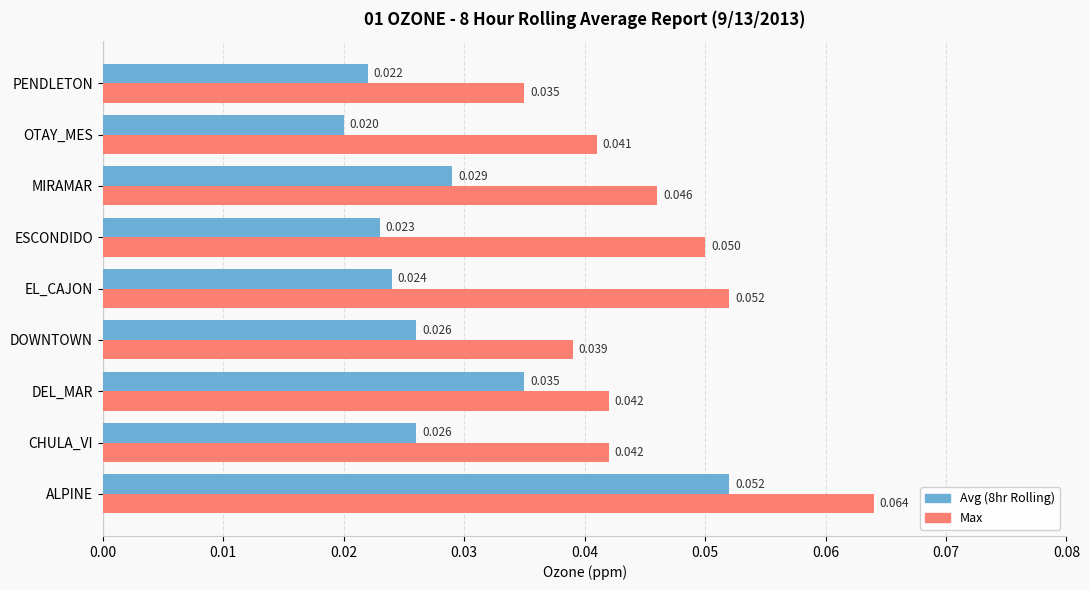

Which category has the highest value across all series?

ALPINE